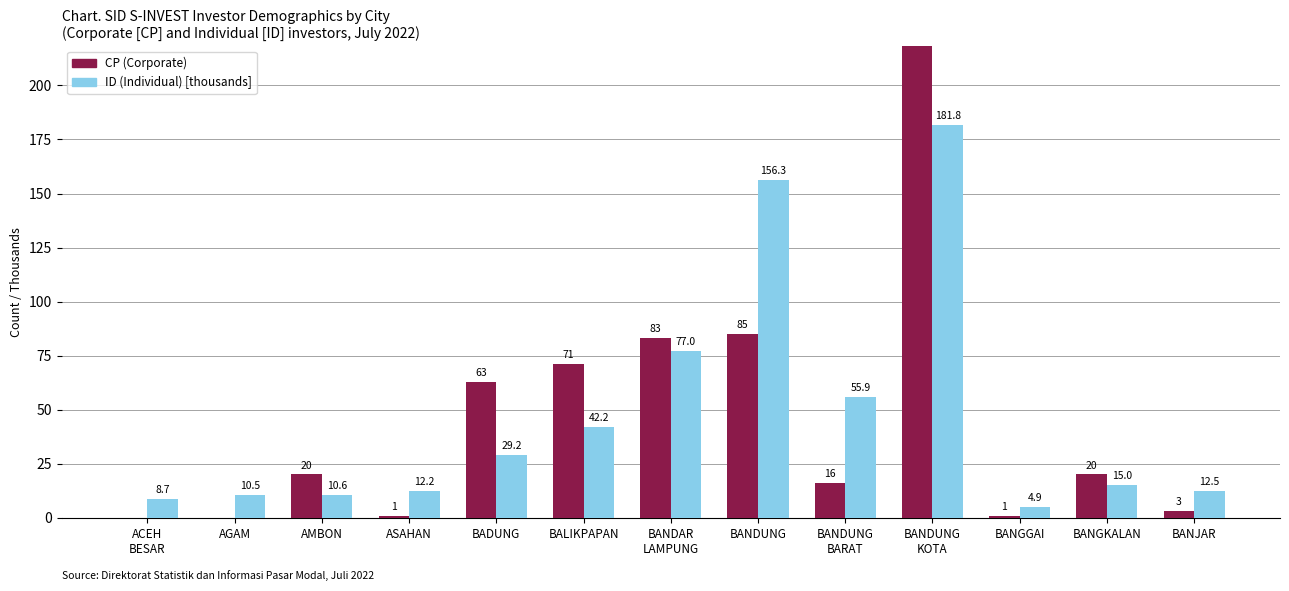

How many bars are there in total?

26